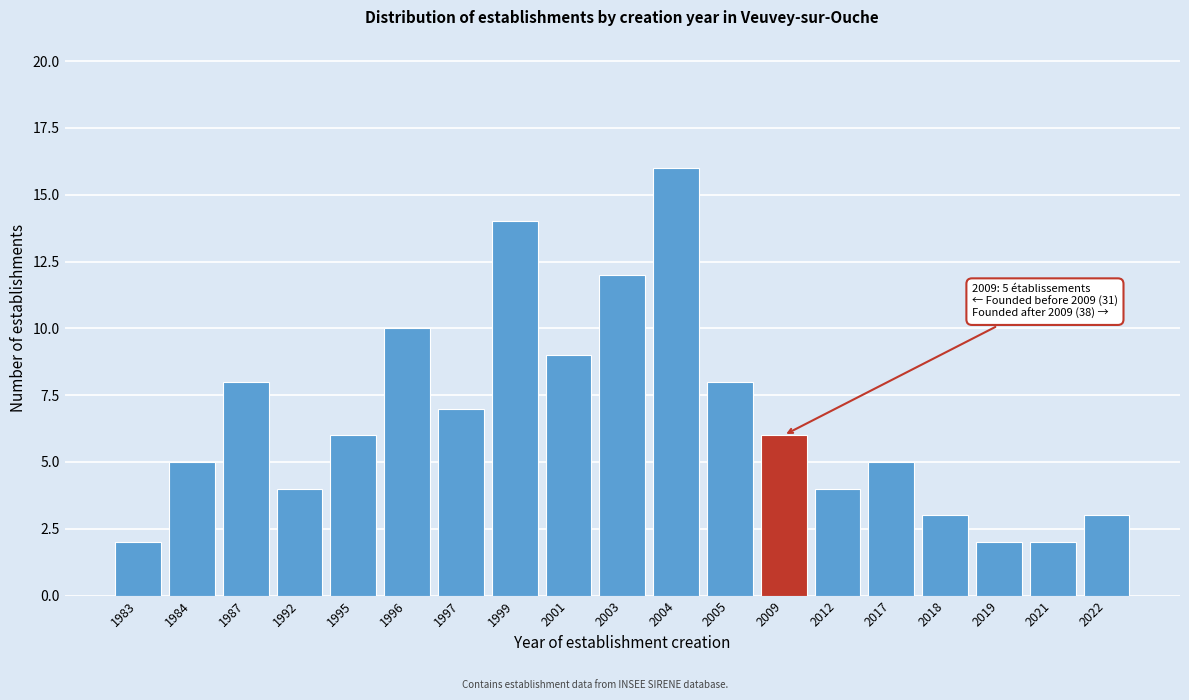

Reading left to right, what are all the values shown in this chart?

1983=2	1984=5	1987=8	1992=4	1995=6	1996=10	1997=7	1999=14	2001=9	2003=12	2004=16	2005=8	2009=6	2012=4	2017=5	2018=3	2019=2	2021=2	2022=3